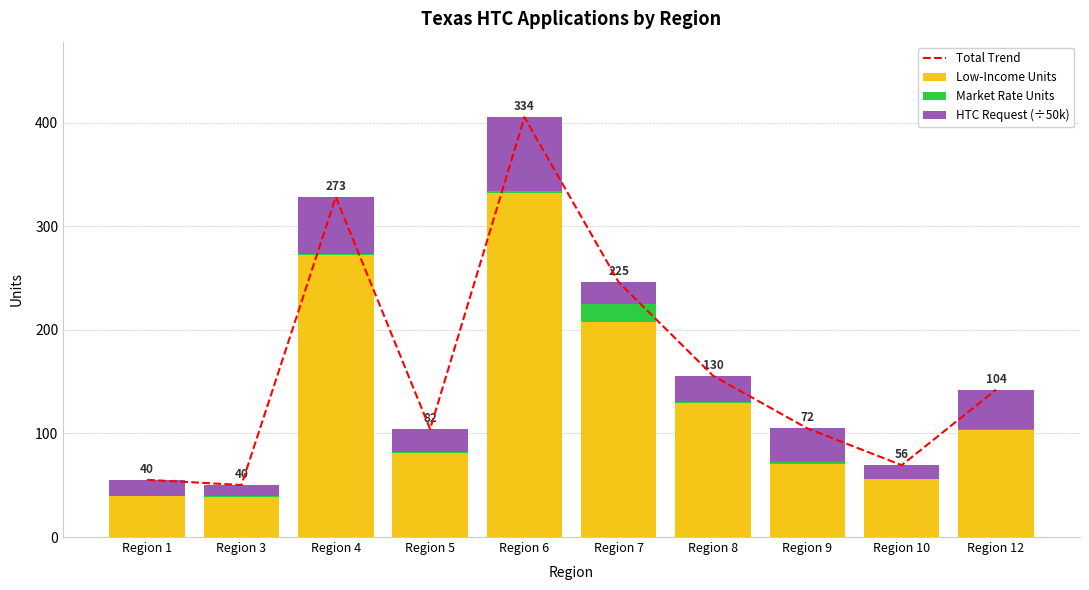

The value of Total Trend at Region 3 is 14.1. True or false?

False